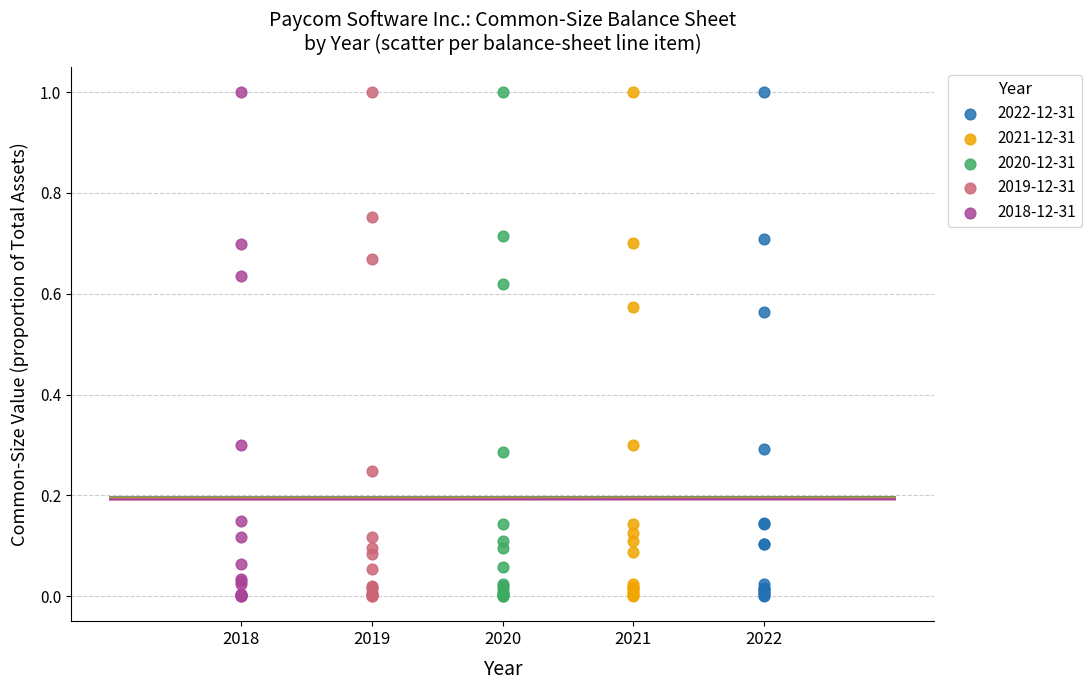

What are all the series names shown in the legend?

2022-12-31, 2021-12-31, 2020-12-31, 2019-12-31, 2018-12-31